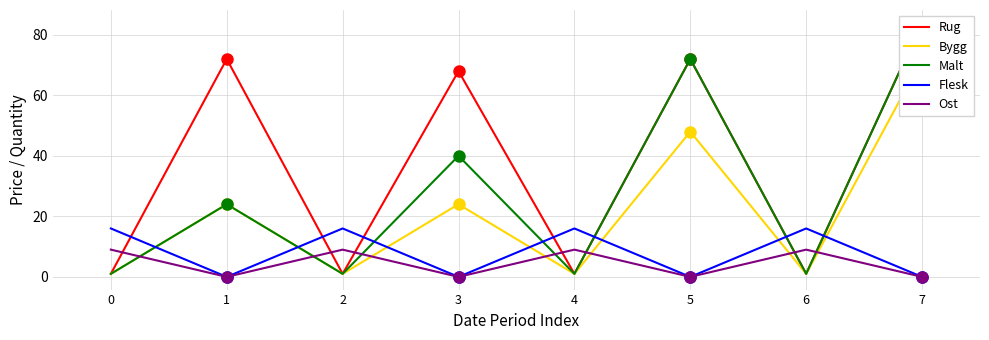

Where is the first local minimum for Flesk?

1